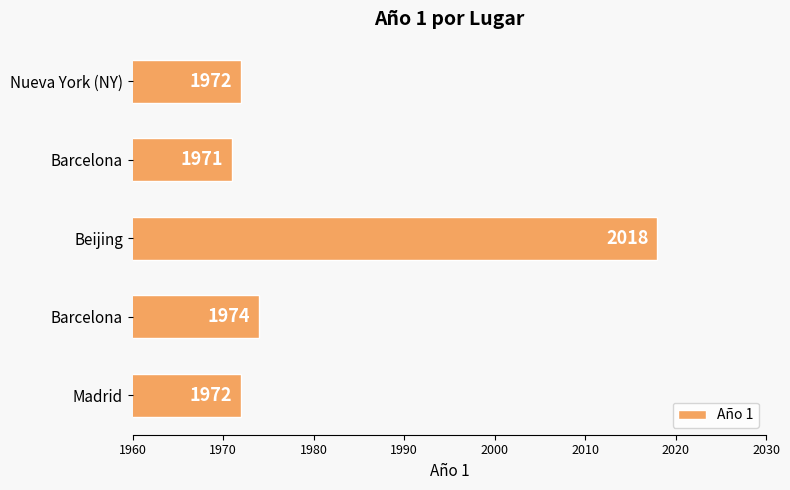

Does the chart contain any negative values?

No